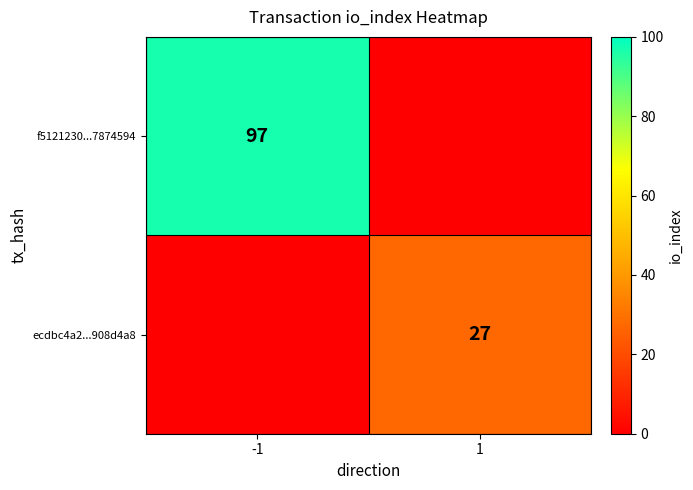

The value of ecdbc4a2...908d4a8 at 1 is 27. True or false?

True